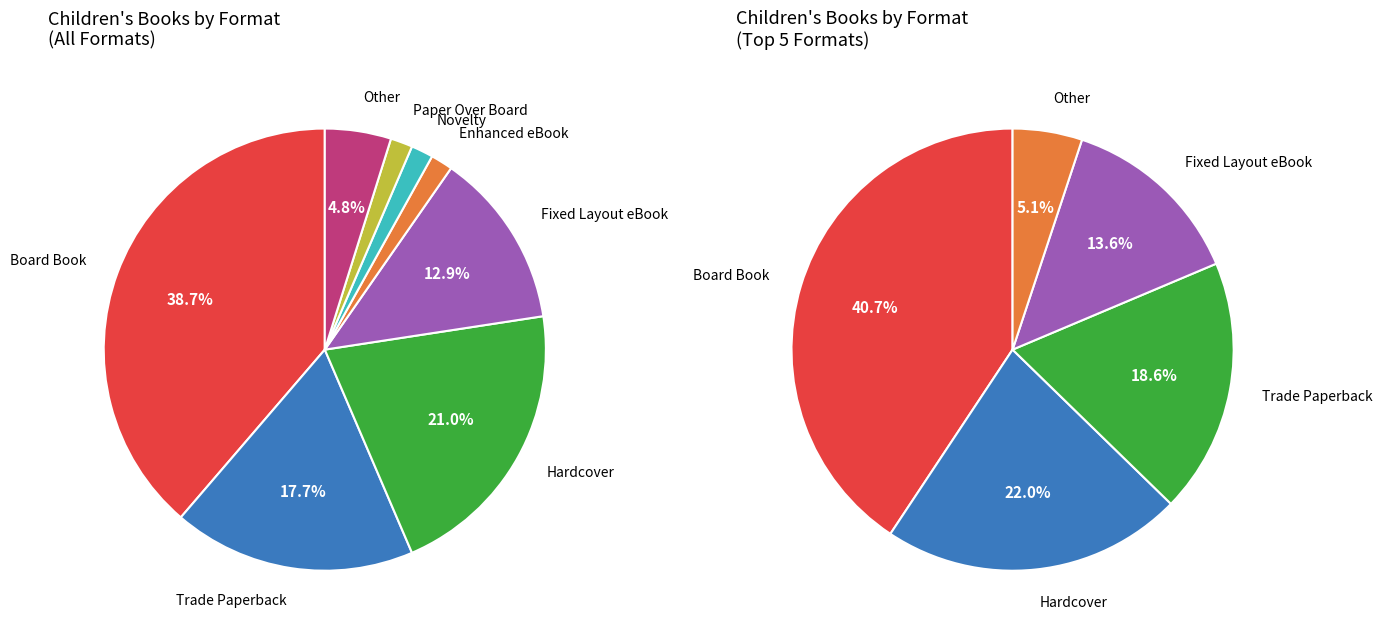

Is it true that Trade Paperback is 8% of the pie?

False